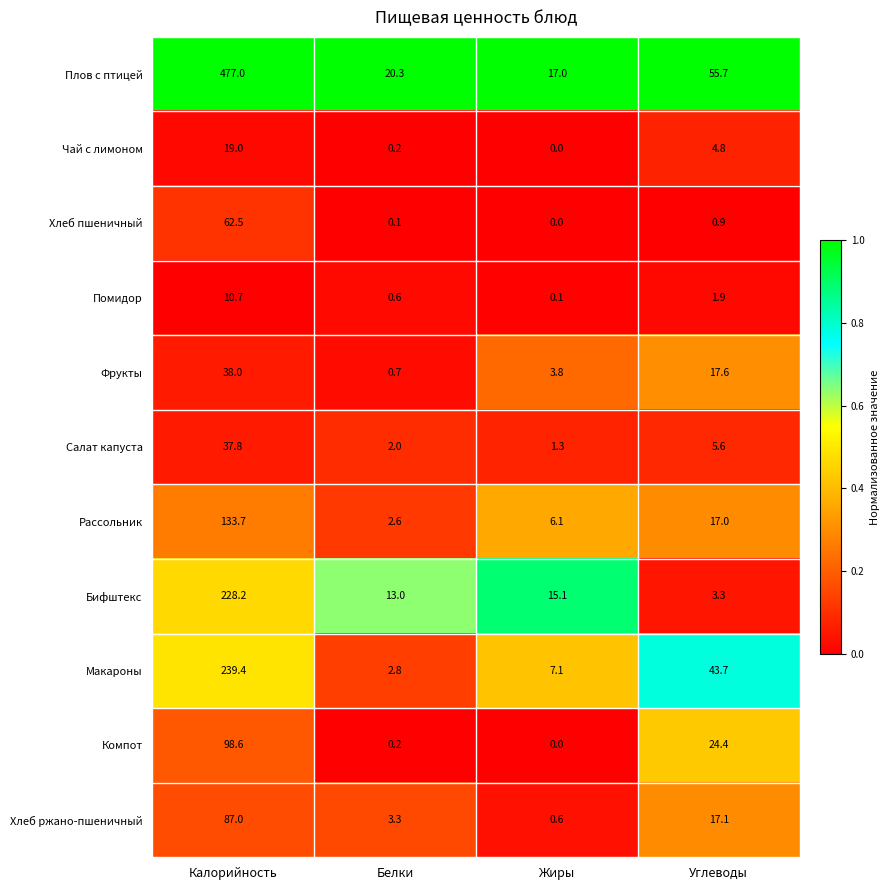

What is the greatest value displayed?

477.0